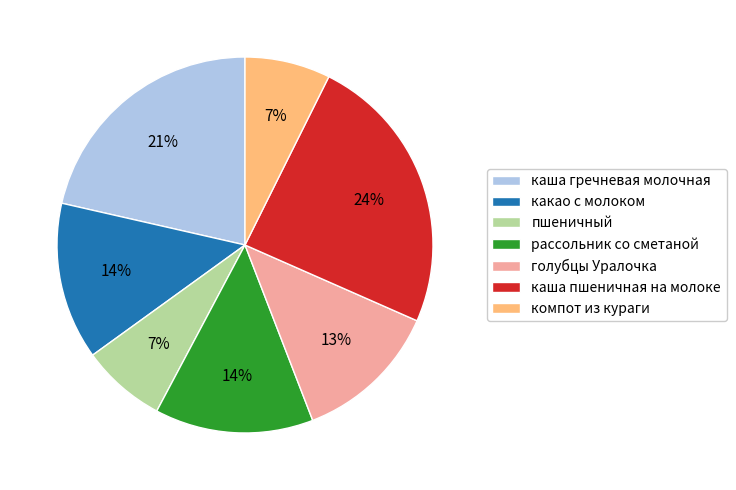

Which has a higher value, каша пшеничная на молоке or компот из кураги?

каша пшеничная на молоке